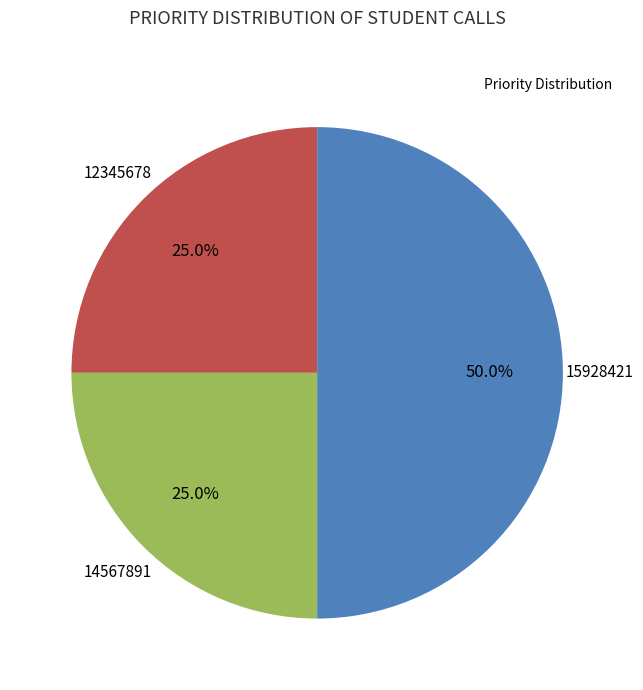

To the nearest percent, what is the average slice percentage?

33%